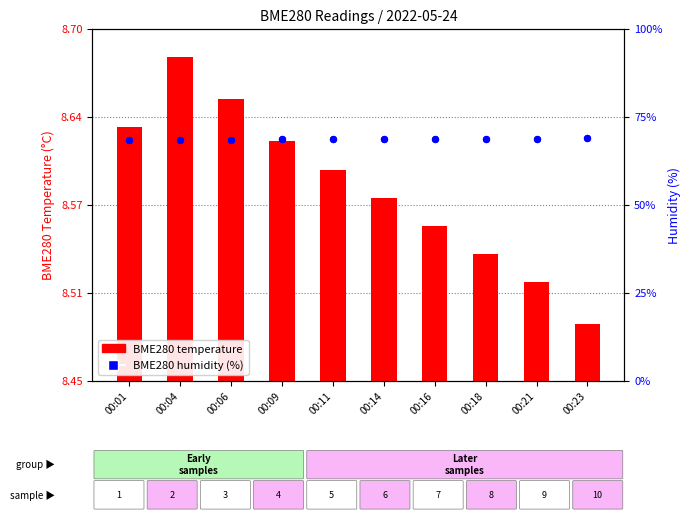

What is the total value across all series at 00:04?

77.3